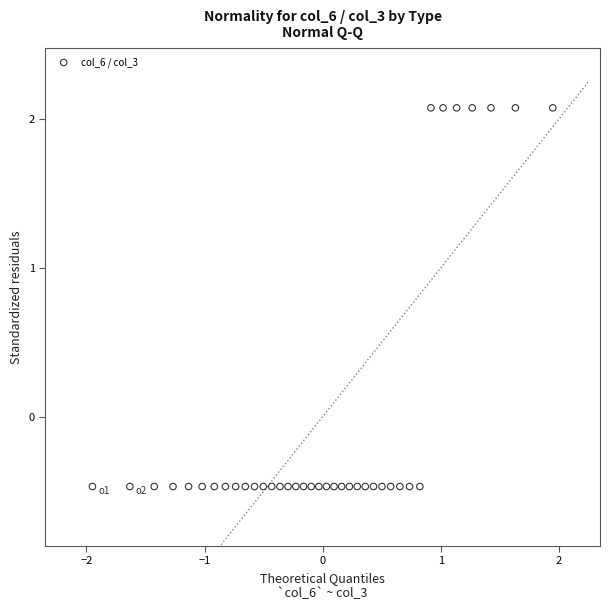

What is the range of X values (max minus min)?

3.9